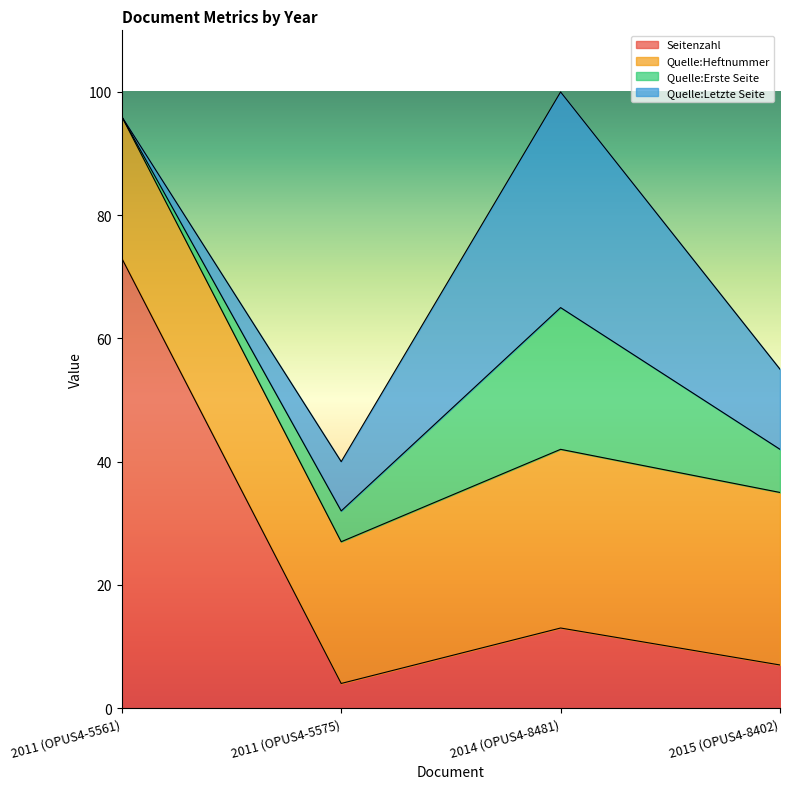

How many values in the Quelle:Letzte Seite series are below 13?

2